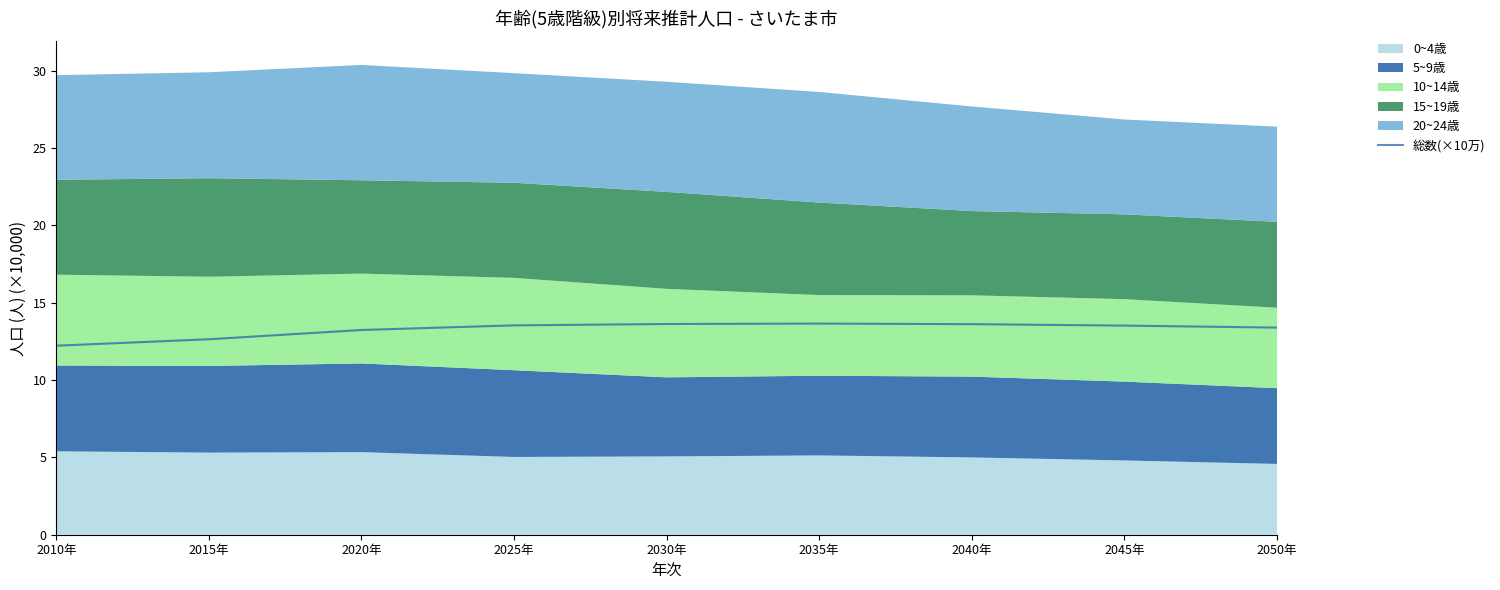

How many points are higher than both their immediate neighbors (excluding endpoints)?

1